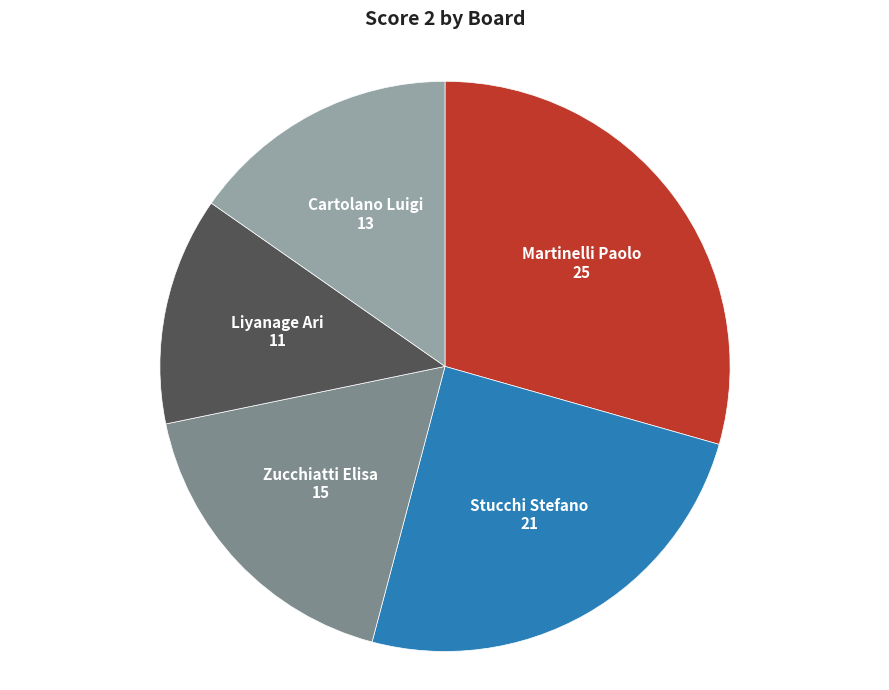

Does any single category account for the majority?

No